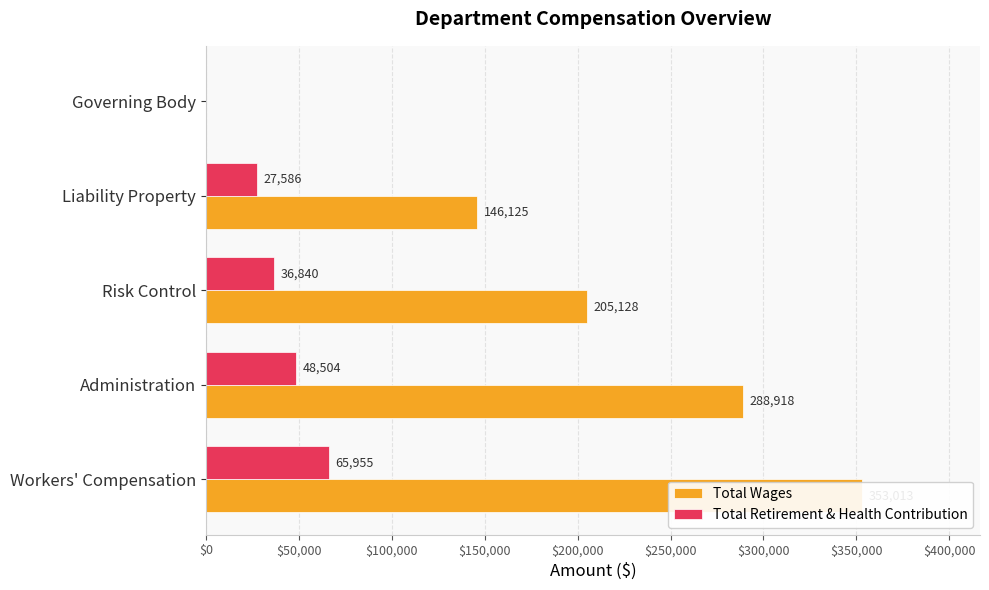

What is the average value of the Total Wages series?

198637